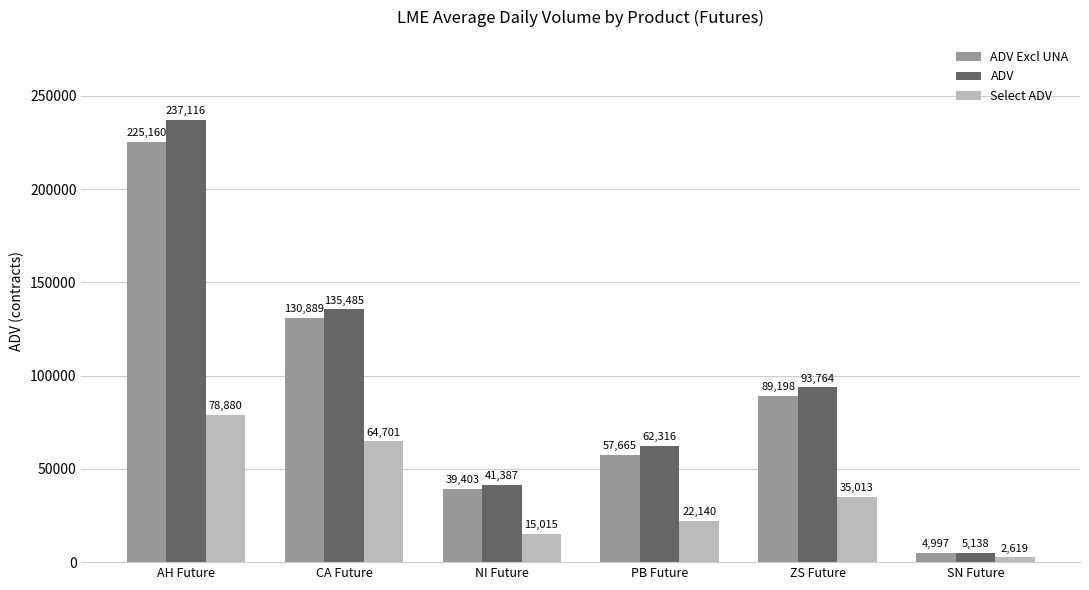

Where is ADV nearest to the value 121127?

CA Future